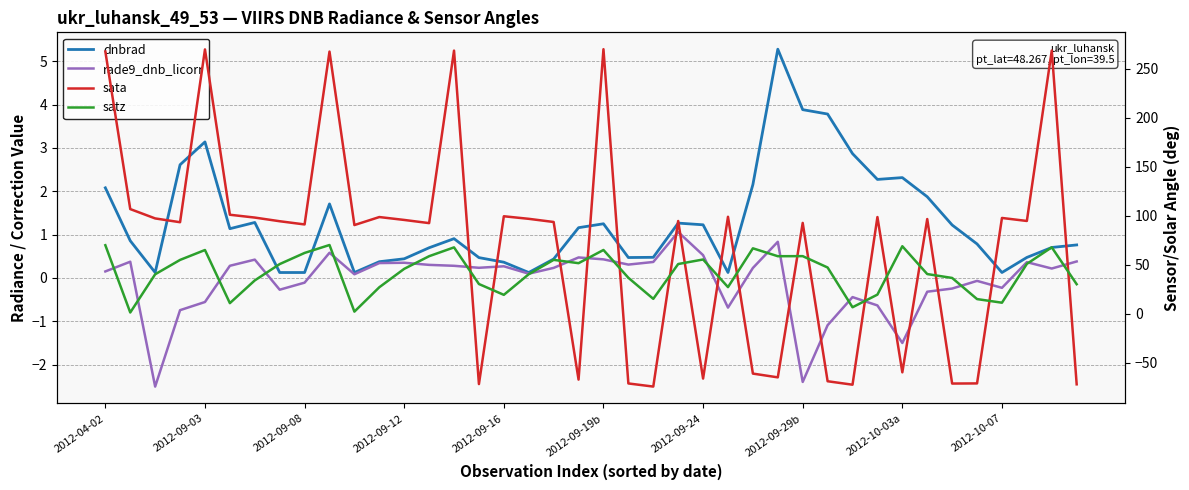

What is the smallest value displayed?

-74.4